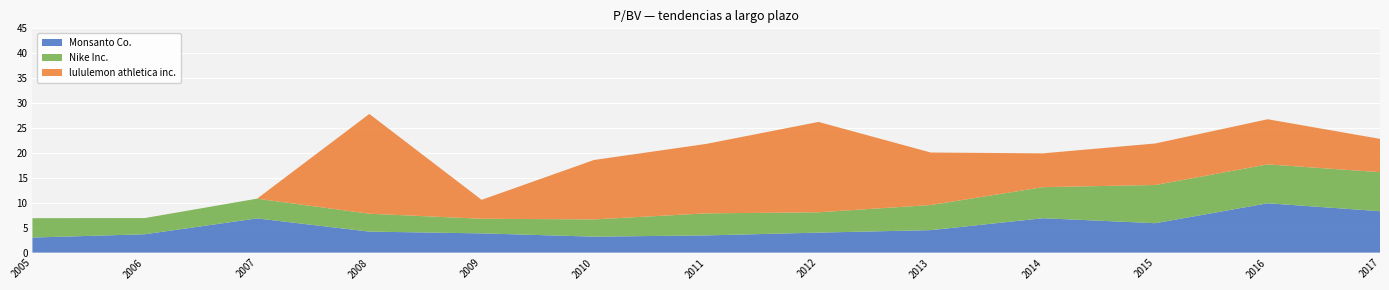

Reading left to right, transcribe all the data shown in this chart.

Monsanto Co.: 2005=3.0	2006=3.7	2007=6.9	2008=4.2	2009=3.9	2010=3.2	2011=3.5	2012=4.0	2013=4.5	2014=6.9	2015=5.9	2016=9.9	2017=8.3
Nike Inc.: 2005=3.9	2006=3.2	2007=4.0	2008=3.6	2009=2.9	2010=3.5	2011=4.4	2012=4.1	2013=5.0	2014=6.2	2015=7.7	2016=7.8	2017=7.8
lululemon athletica inc.: 2005=0.0	2006=0.0	2007=0.0	2008=20.0	2009=3.8	2010=11.9	2011=13.9	2012=18.1	2013=10.5	2014=6.8	2015=8.3	2016=9.1	2017=6.7